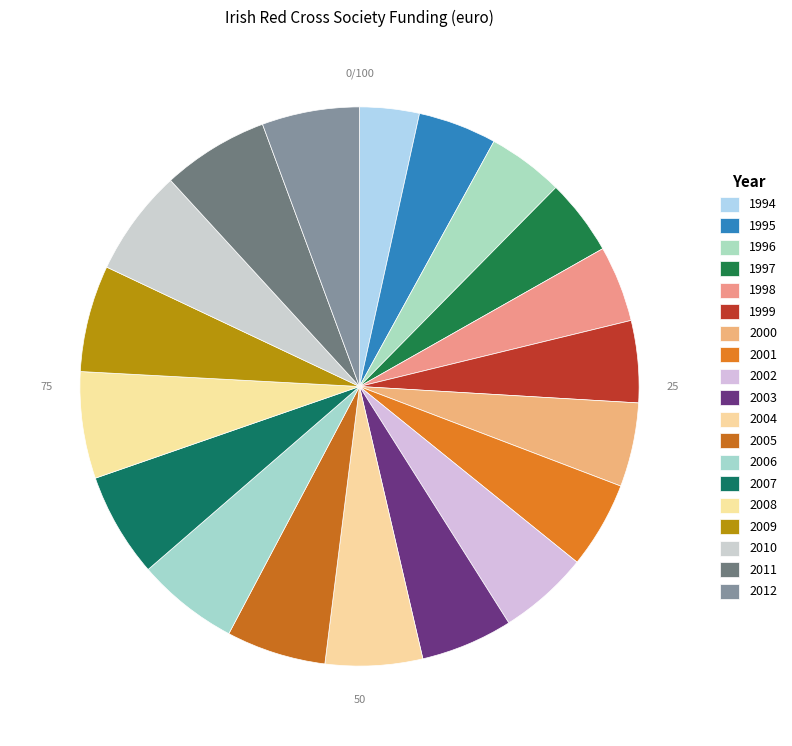

How many slices are in this pie chart?

19